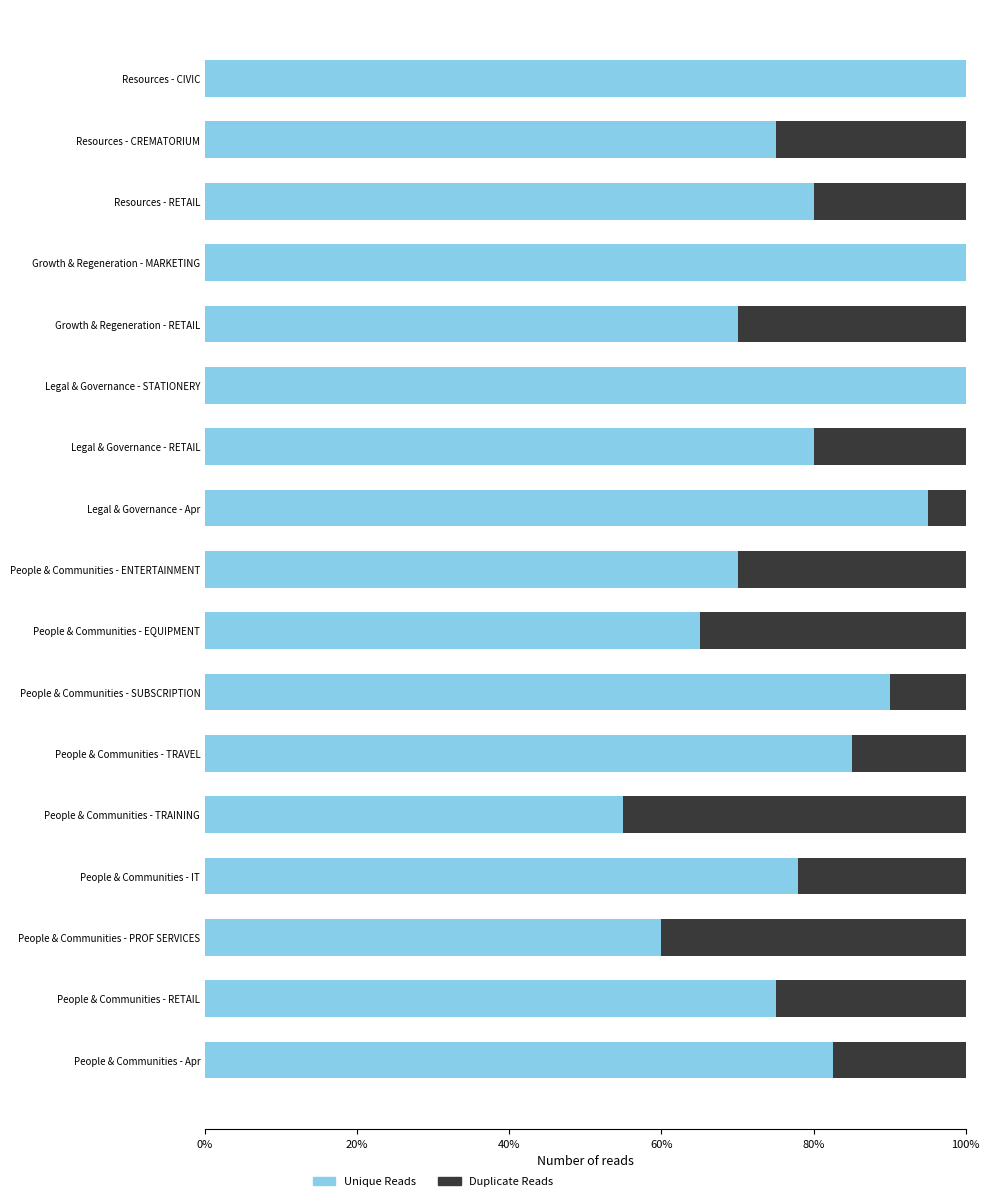

The Unique Reads series shows 118.2 at People & Communities - ENTERTAINMENT. True or false?

False